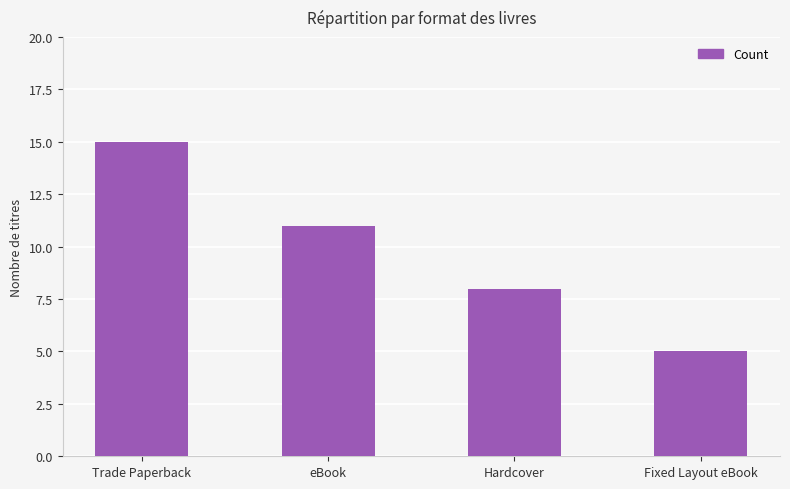

What is the label of the 2nd bar from the right?

Hardcover